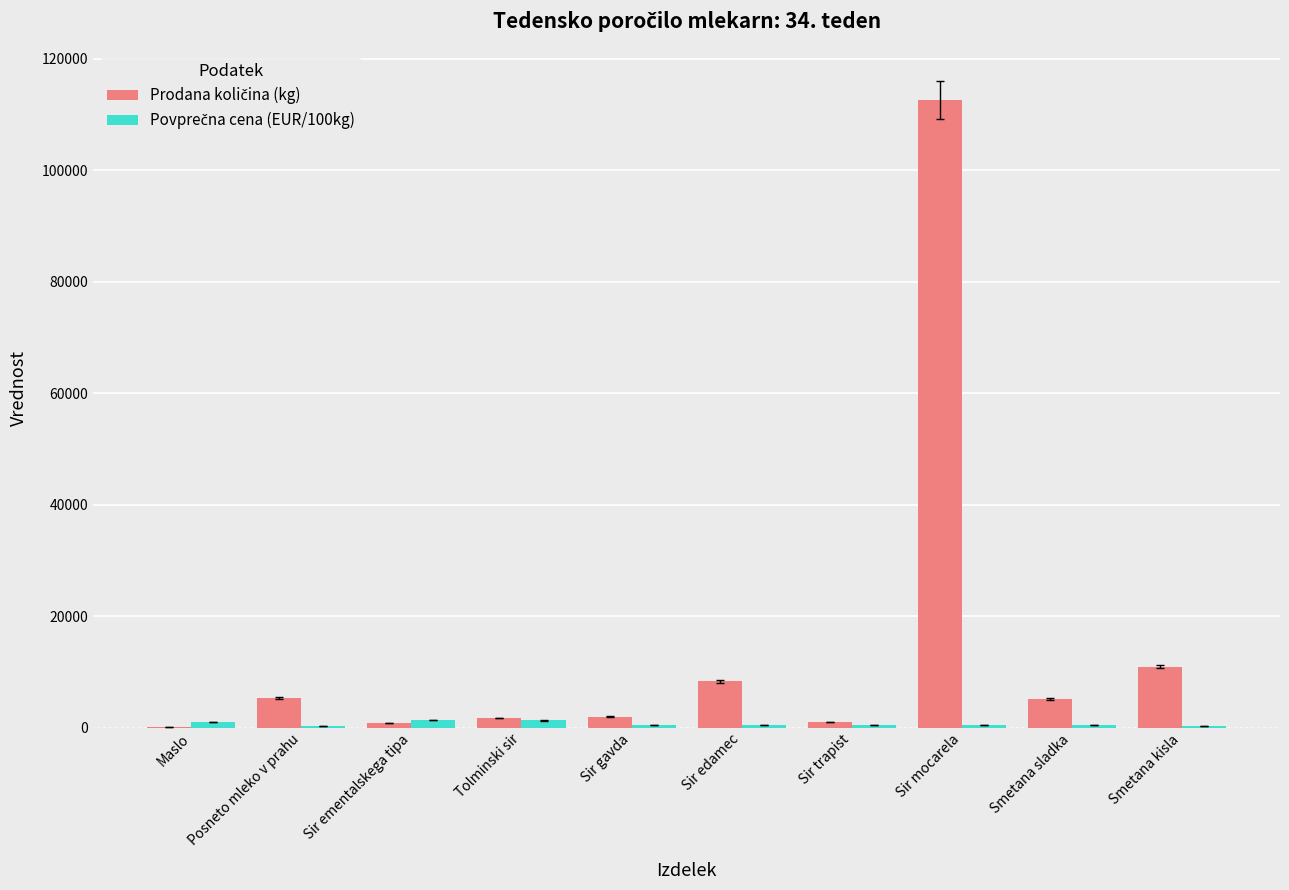

What is the maximum value shown in the chart?

112589.0